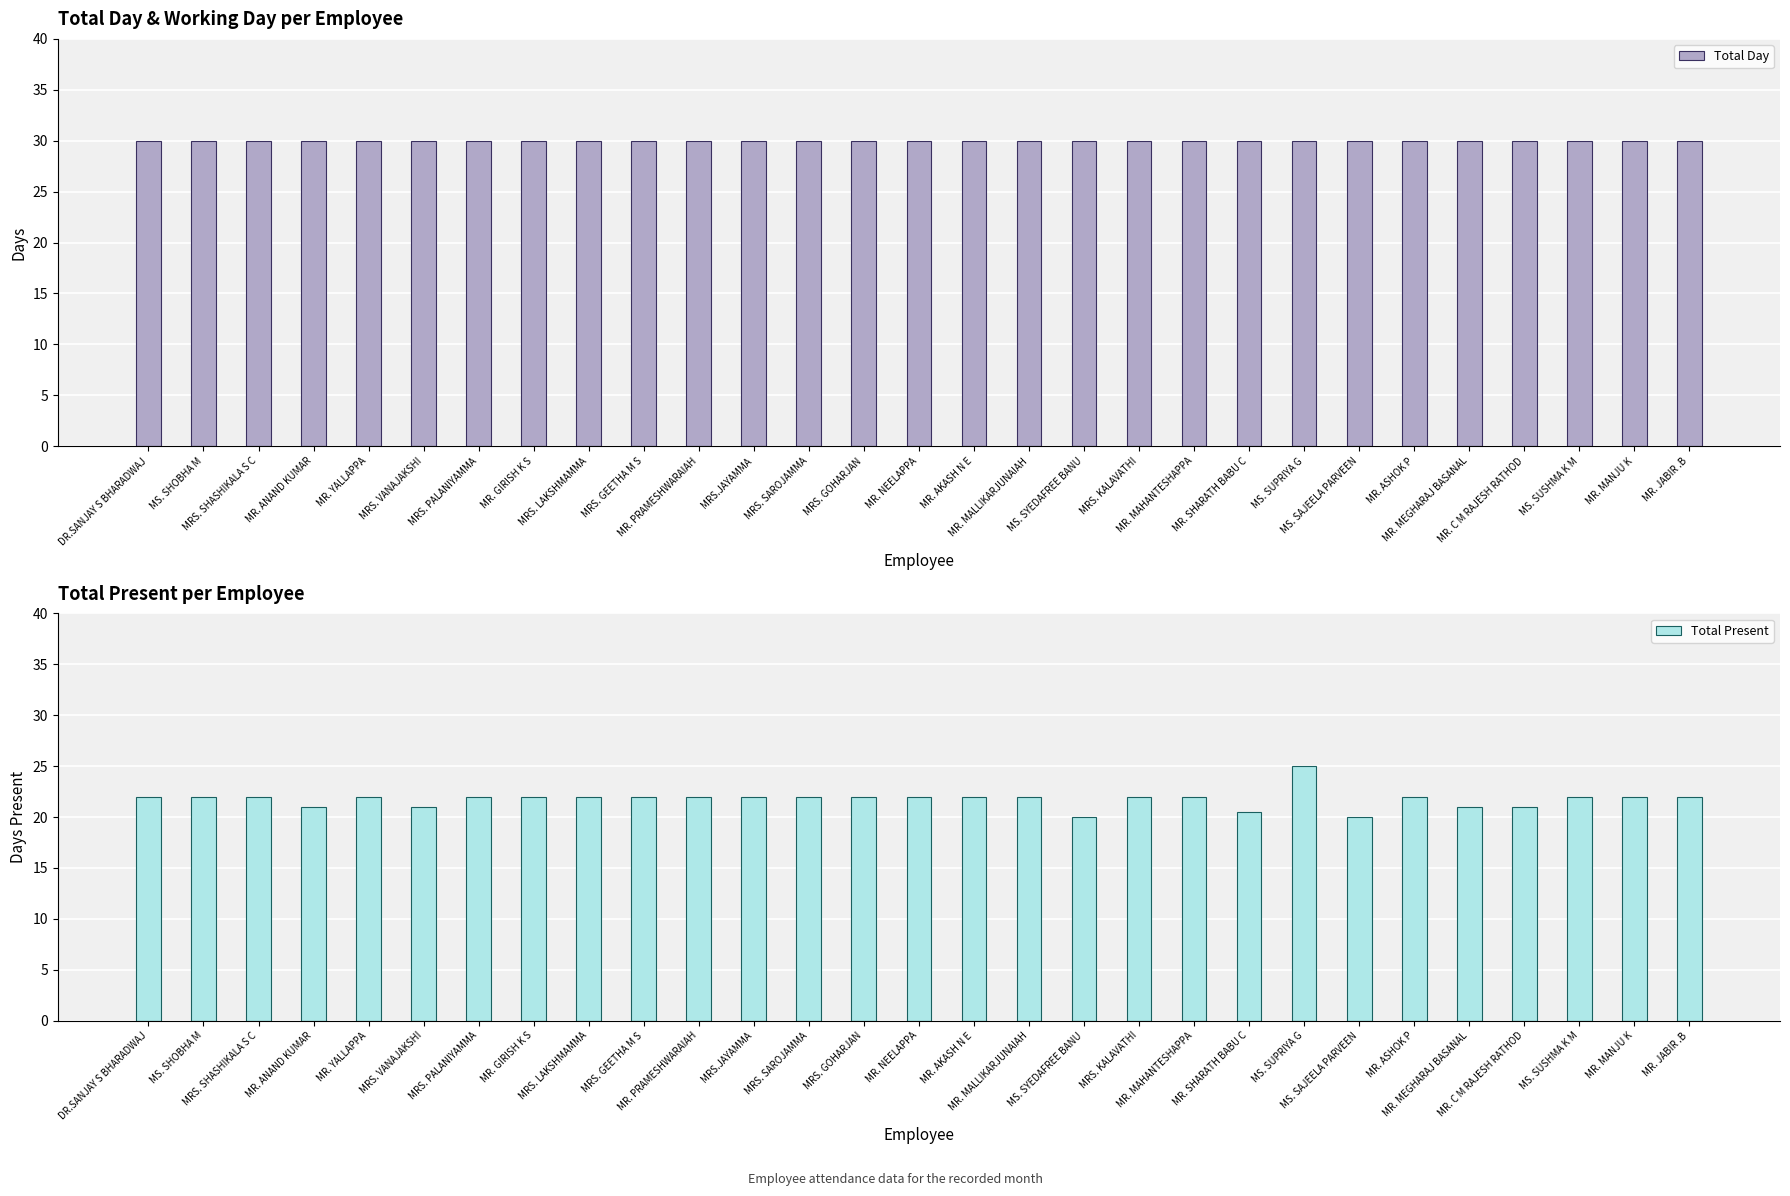

True or false: Total Present has a value of 22.0 at MR. MALLIKARJUNAIAH.

True